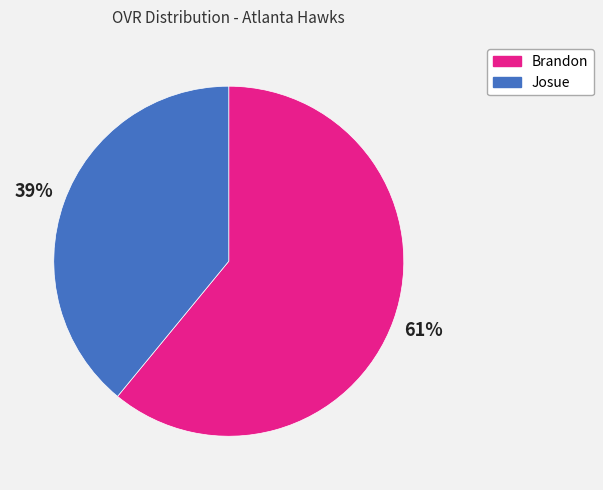

What percentage is the Brandon slice, to the nearest percent?

61%